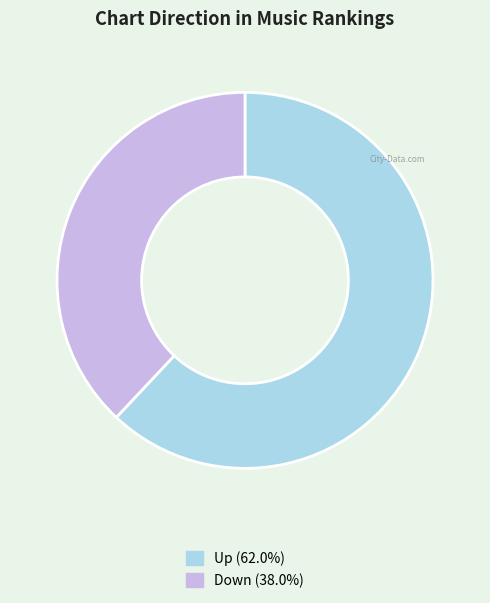

Is there any slice that represents more than half of the pie?

Yes